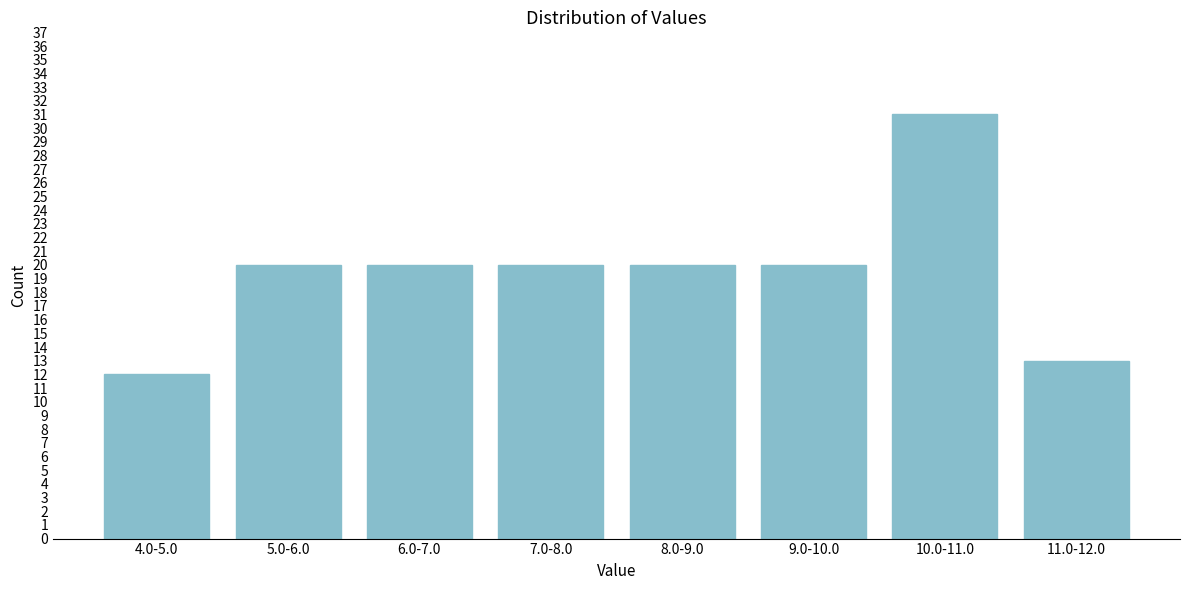

Reading left to right, list all the values displayed in this chart.

4.0-5.0=12	5.0-6.0=20	6.0-7.0=20	7.0-8.0=20	8.0-9.0=20	9.0-10.0=20	10.0-11.0=31	11.0-12.0=13